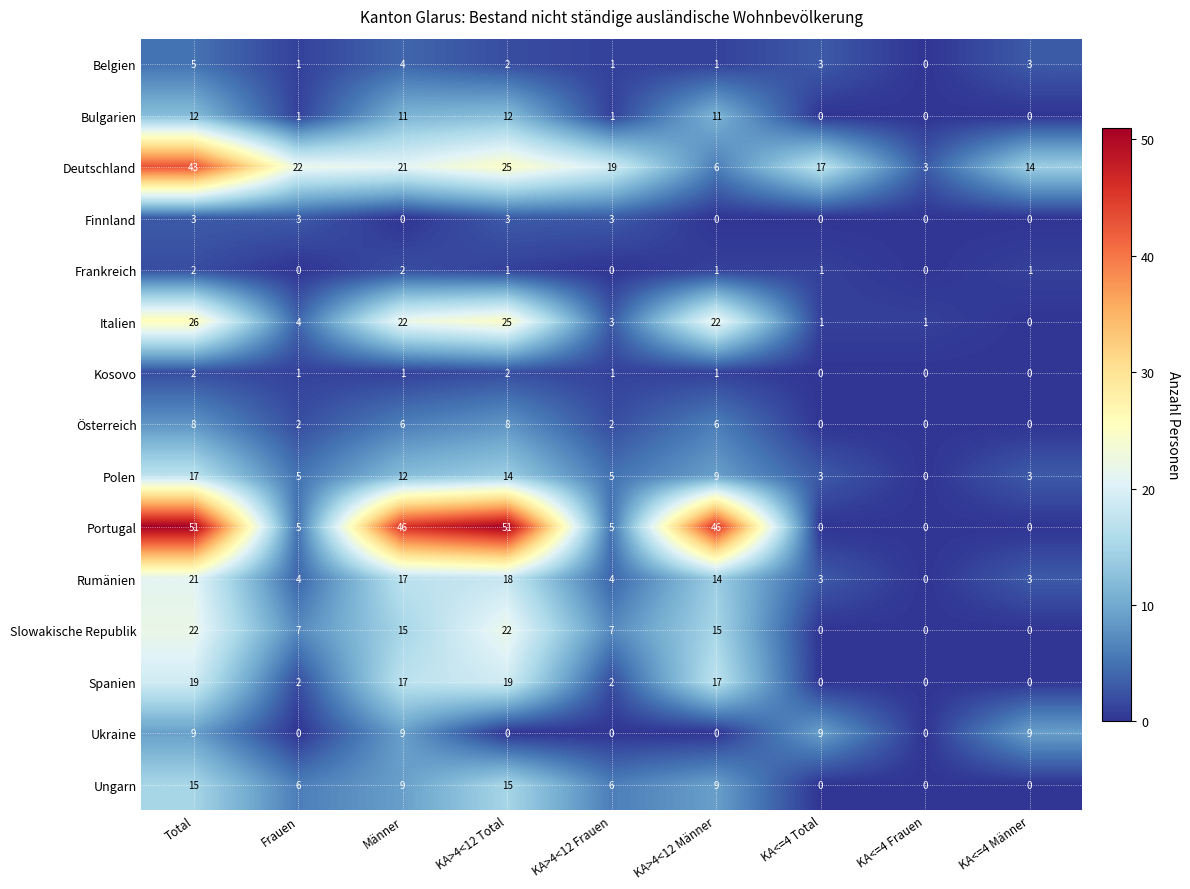

Where does the Deutschland series first go above 19?

Total